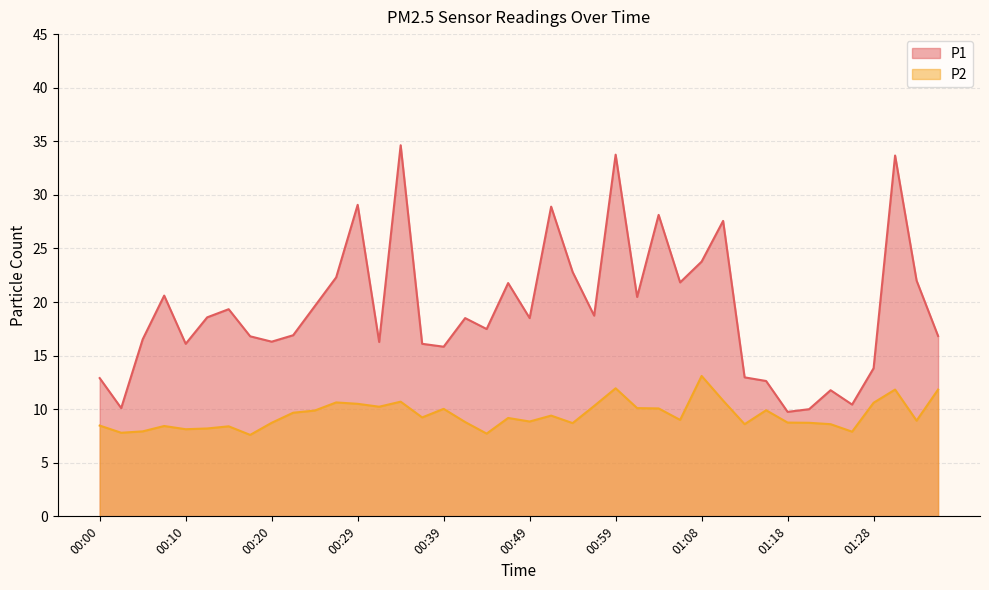

How many interior local peaks does the P2 series have?

11